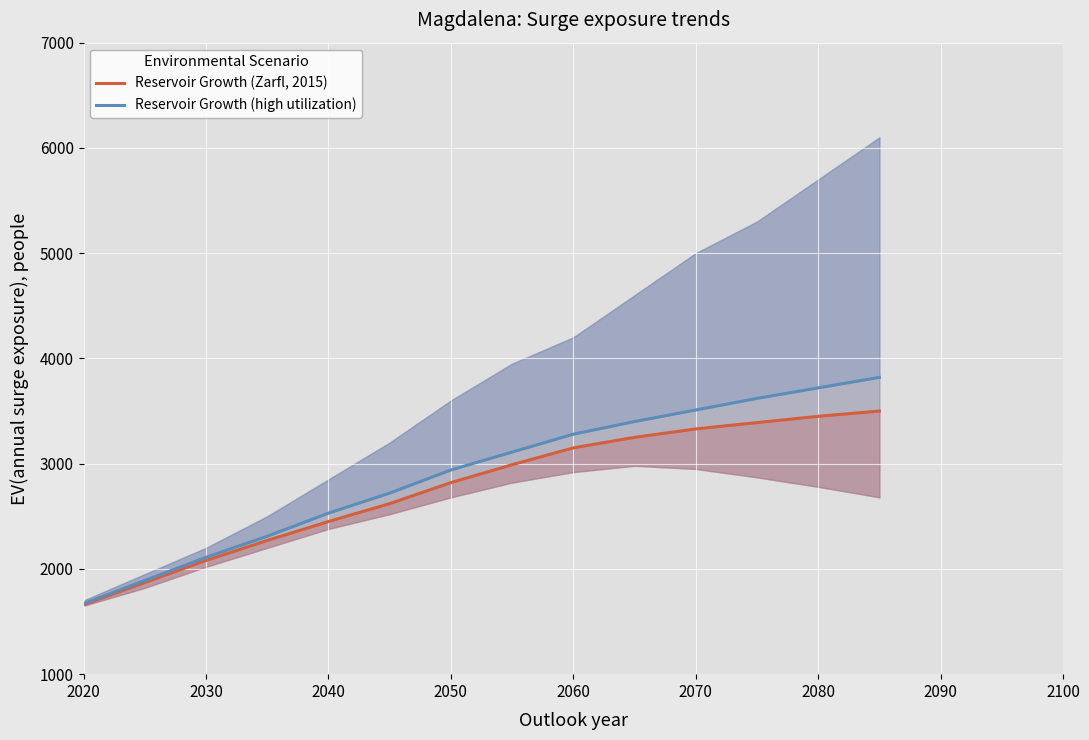

How many data points in Reservoir Growth (high utilization) are above 3110?

6